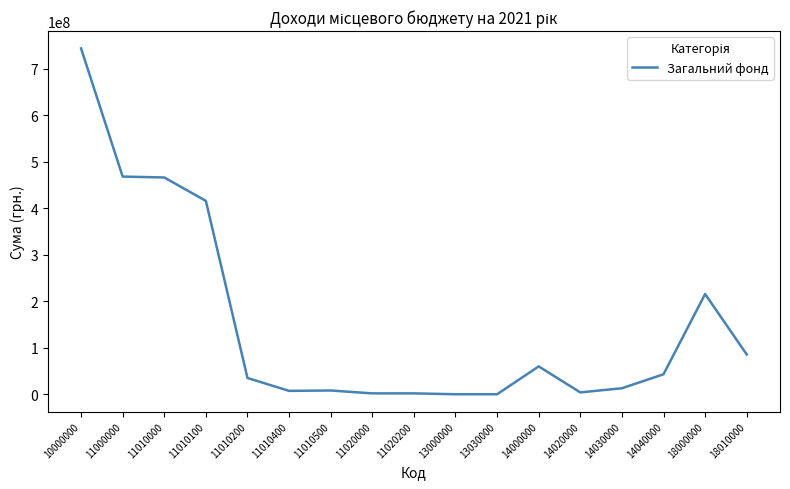

The value at 10000000 is 257089449. True or false?

False